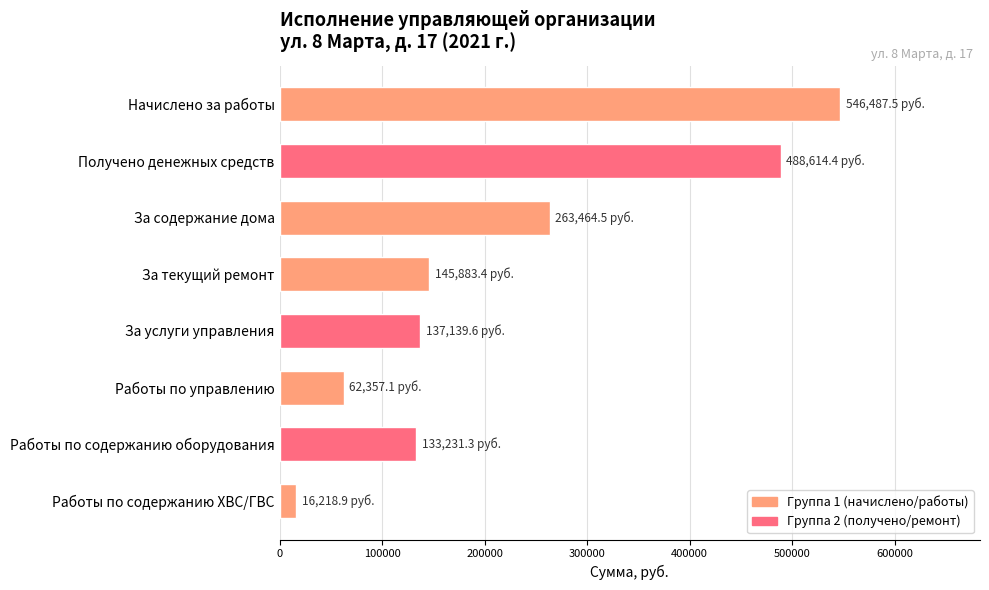

The chart shows a value of 449076.9 at За содержание дома. True or false?

False